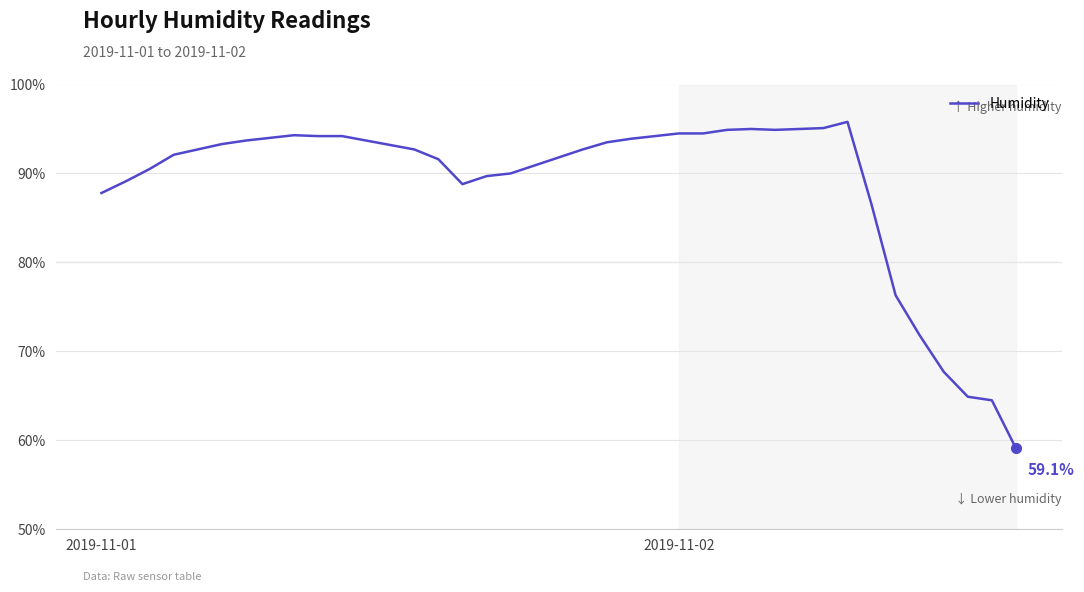

What is the maximum value shown in the chart?

95.8